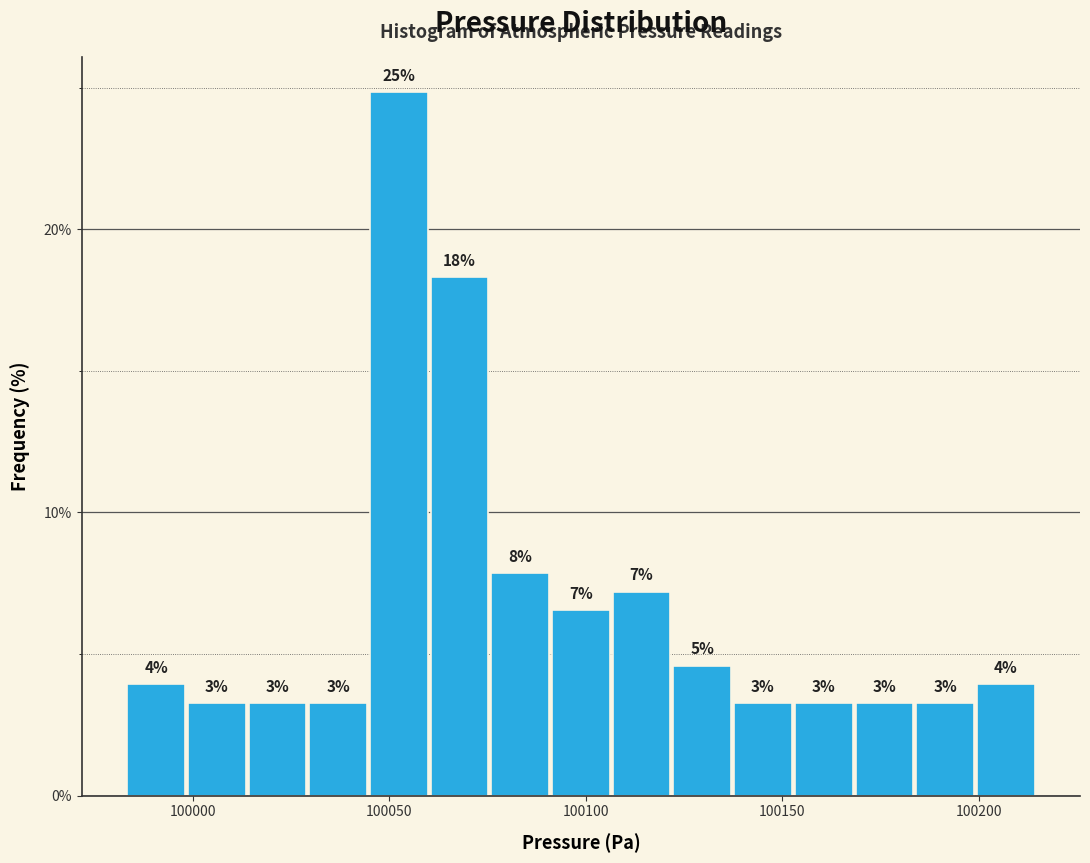

Read against the x-axis, roughly where is the centre of the tallest bar?

100050